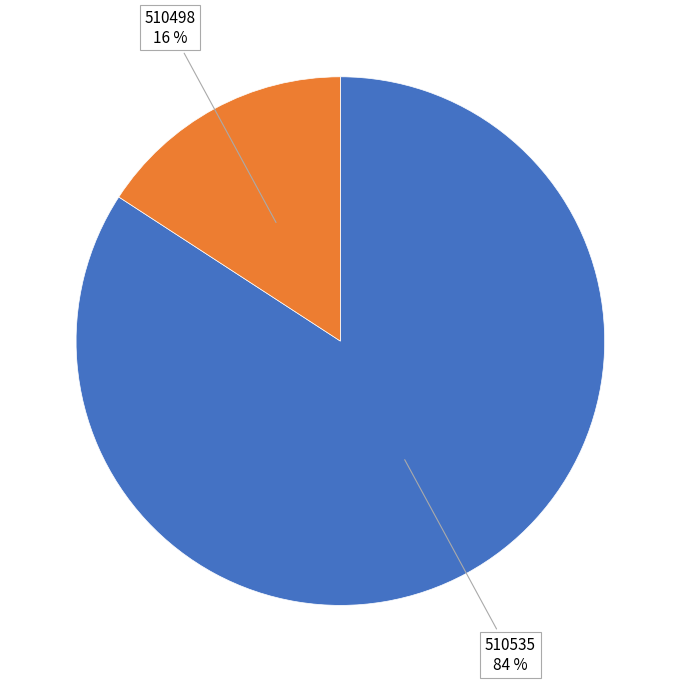

Is the sum of 510535 and 510498 greater than half?

Yes